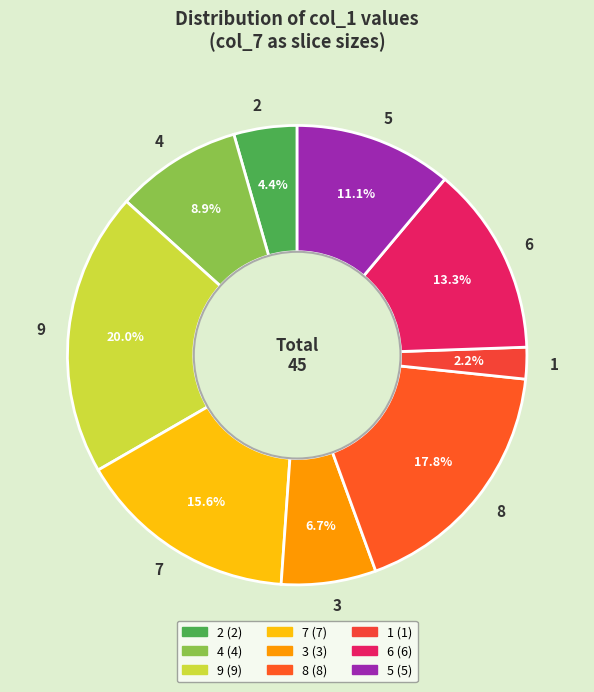

To the nearest percent, what is the combined percentage of 3 and 1?

9%